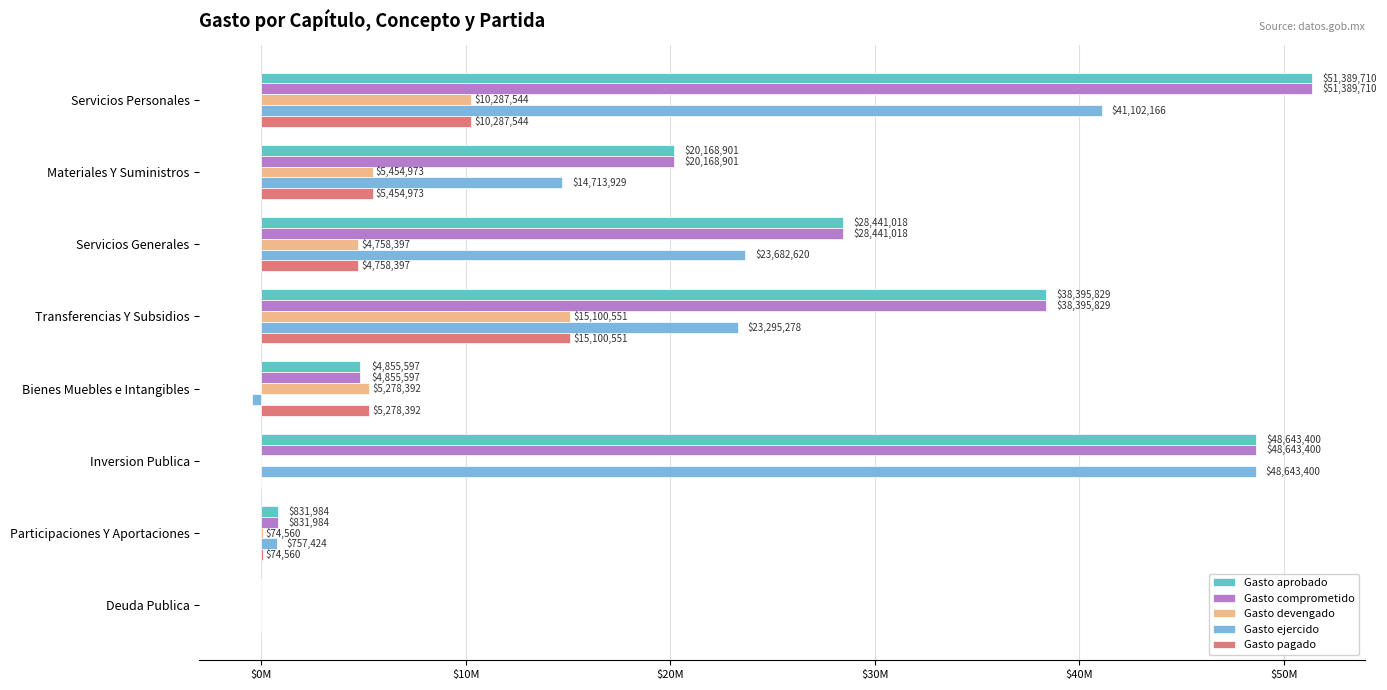

What are all the series names shown in the legend?

Gasto aprobado, Gasto comprometido, Gasto devengado, Gasto ejercido, Gasto pagado